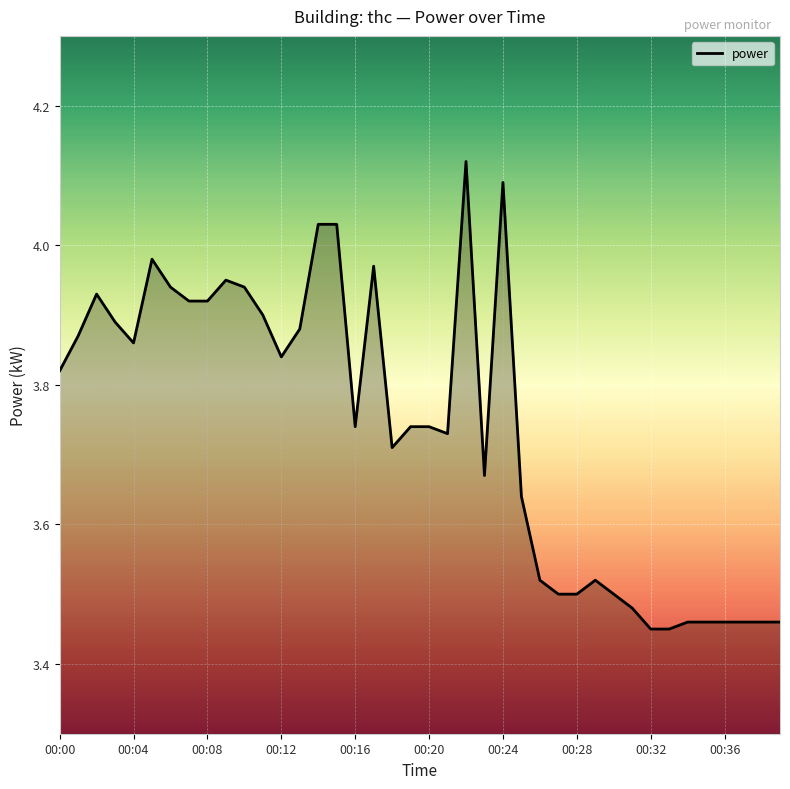

What is the difference between the maximum and minimum values?

0.7